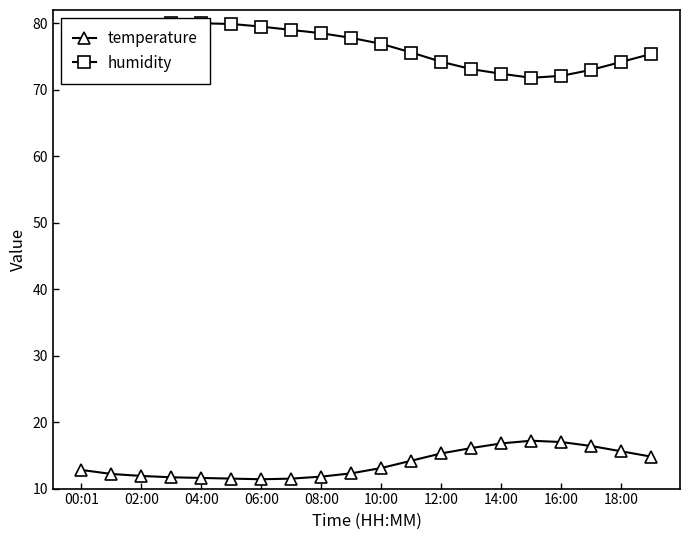

List the series in order of their overall mean, highest first.

humidity, temperature